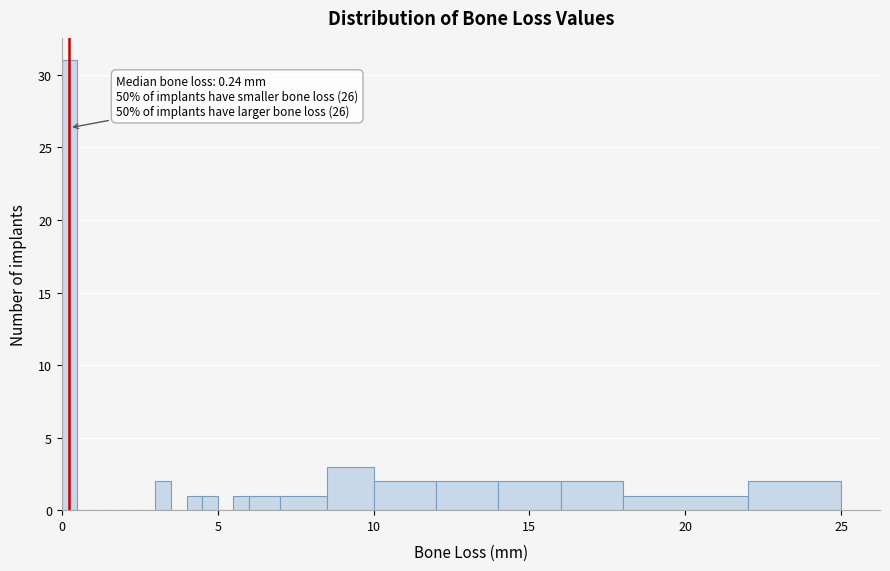

Read against the x-axis, roughly where is the centre of the tallest bar?

0.5